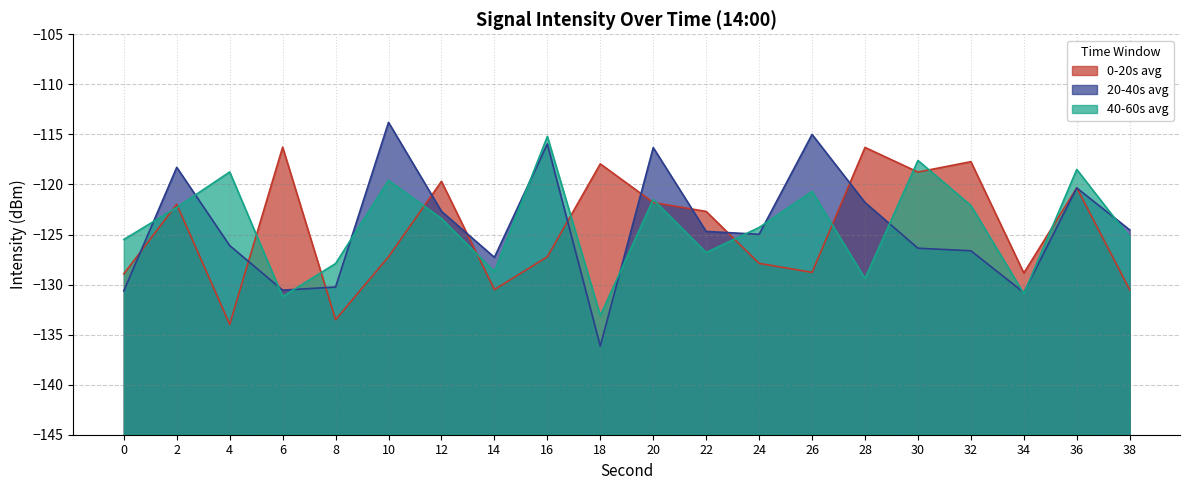

How many values in the 40-60s avg series are below -123?

11